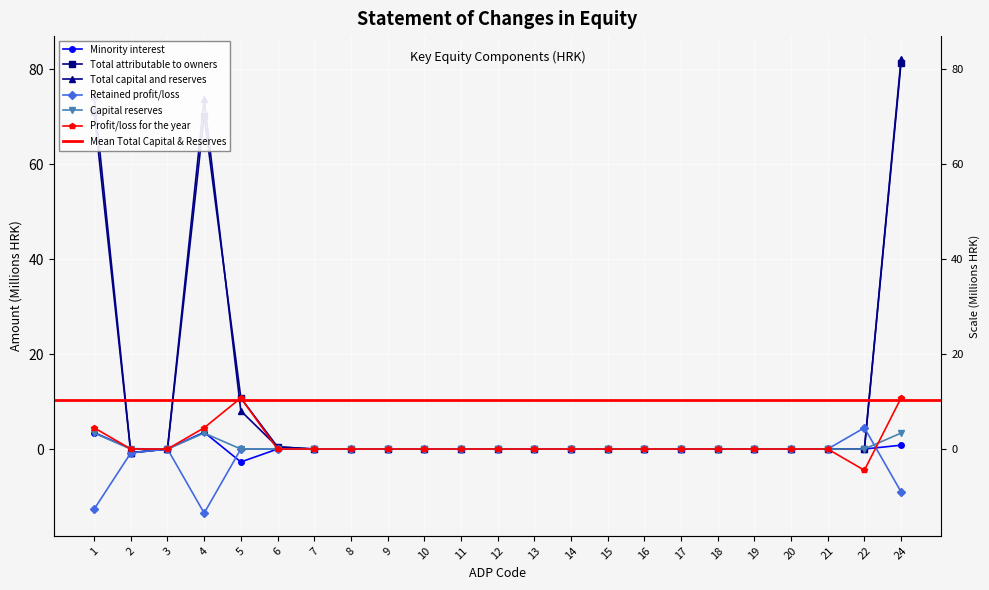

True or false: Retained profit/loss has a value of 11.9 at 9.

False